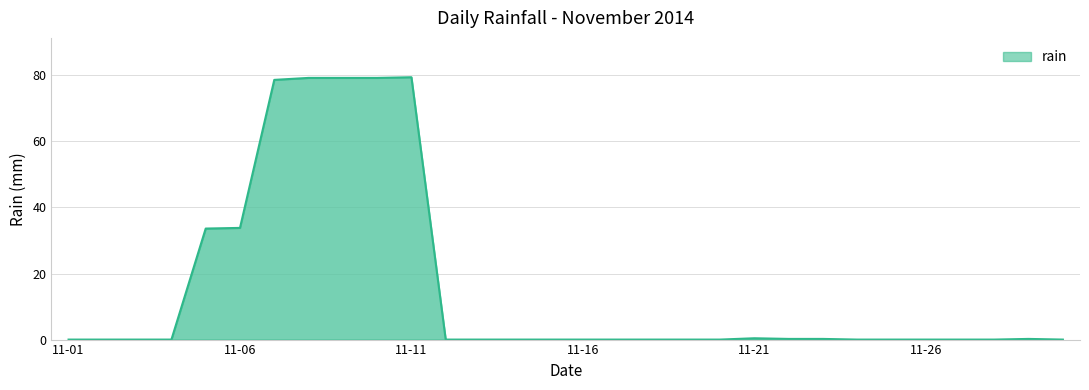

What is the difference between the maximum and minimum values?

79.4